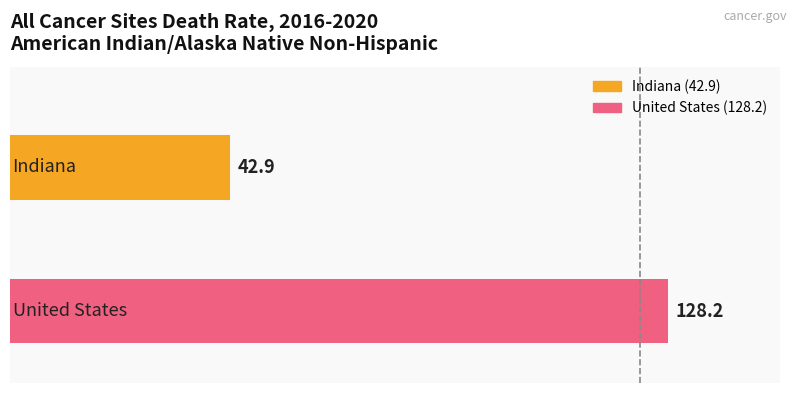

What is the difference between the maximum and minimum values?

85.3